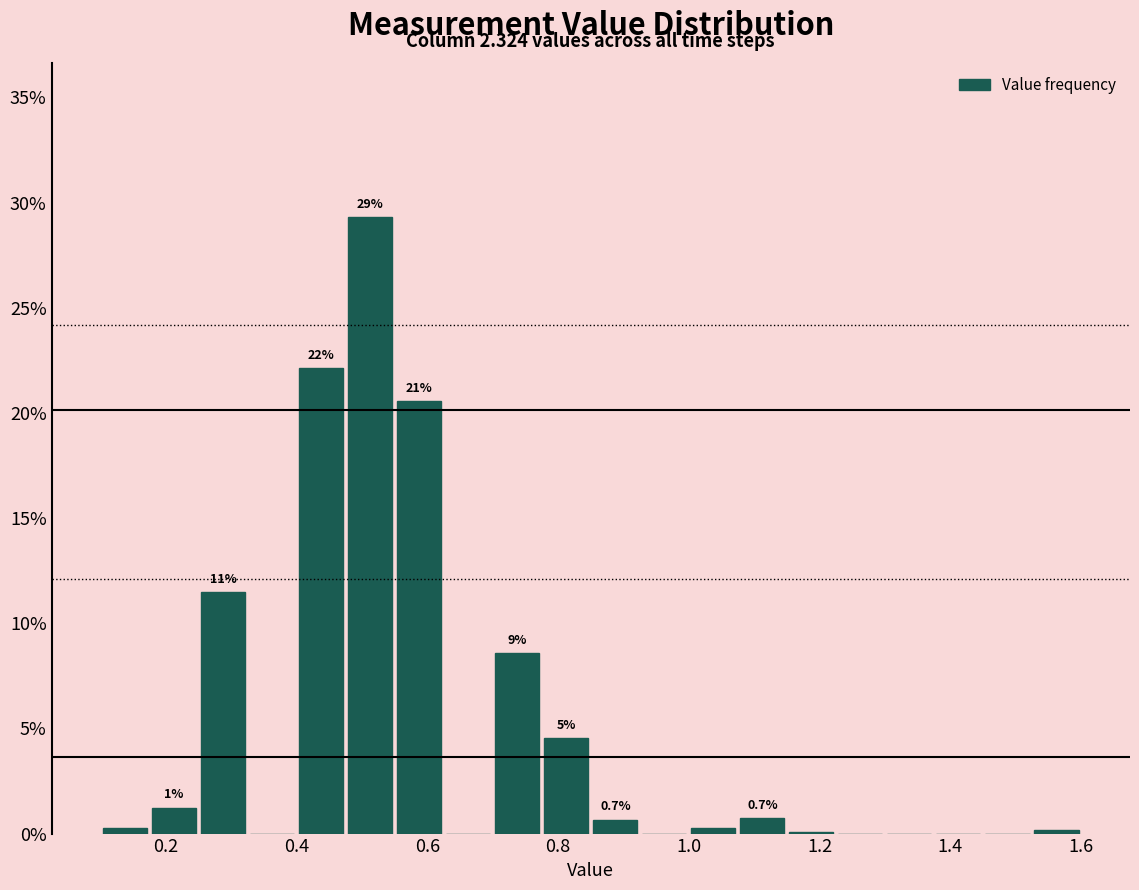

Around what value on the x-axis is the tallest bar? Give the approximate position of its centre, as read against the axis.

0.52